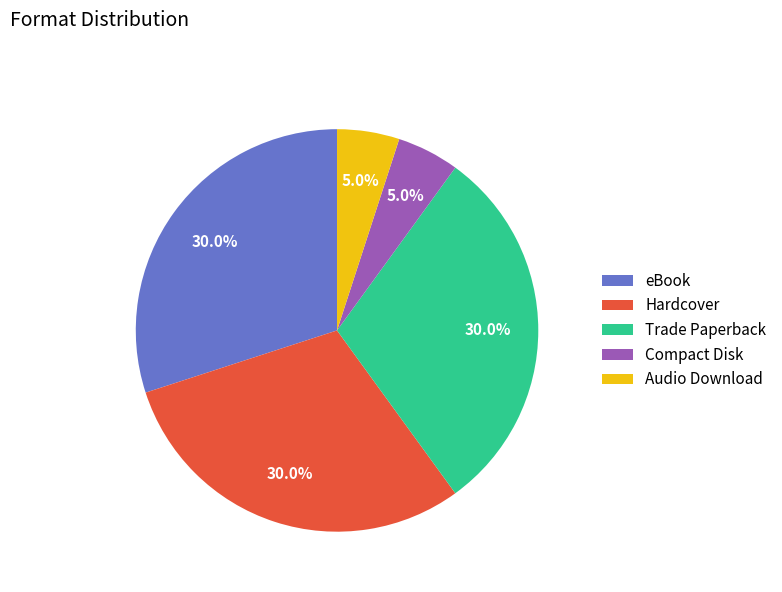

Combined, do Trade Paperback and Hardcover account for over 50%?

Yes